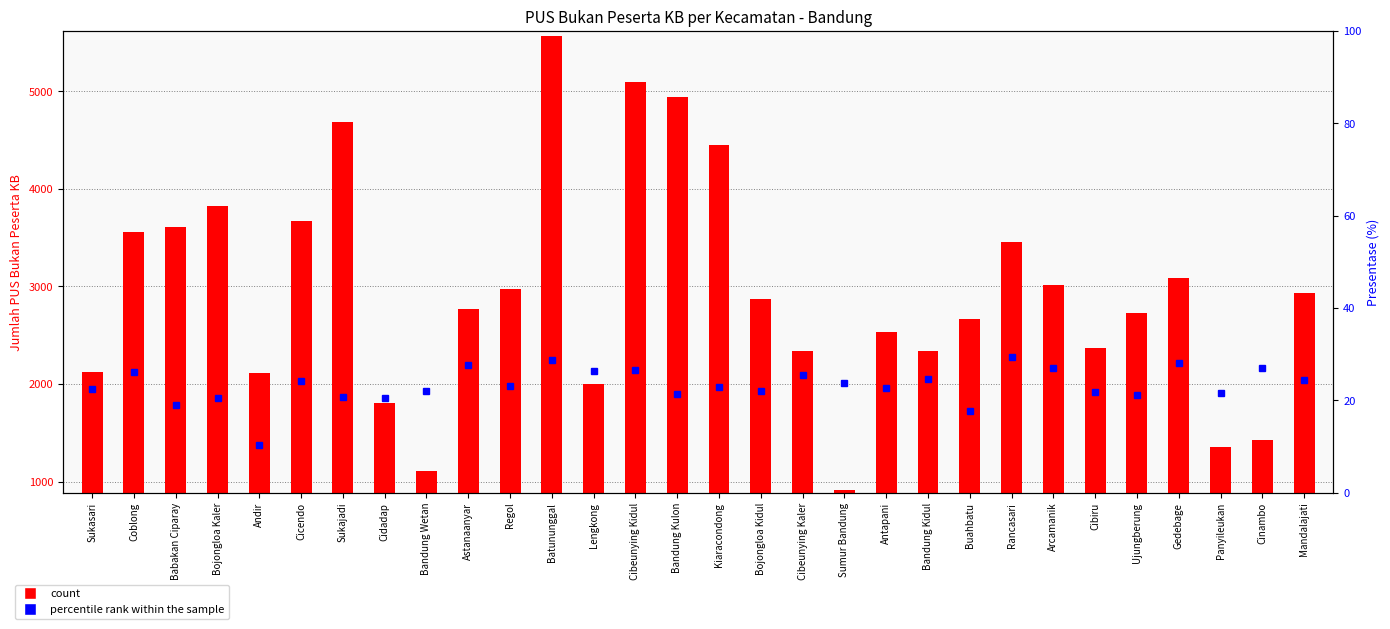

What is the difference between the second highest and minimum values in the percentile rank within the sample series?

18.4